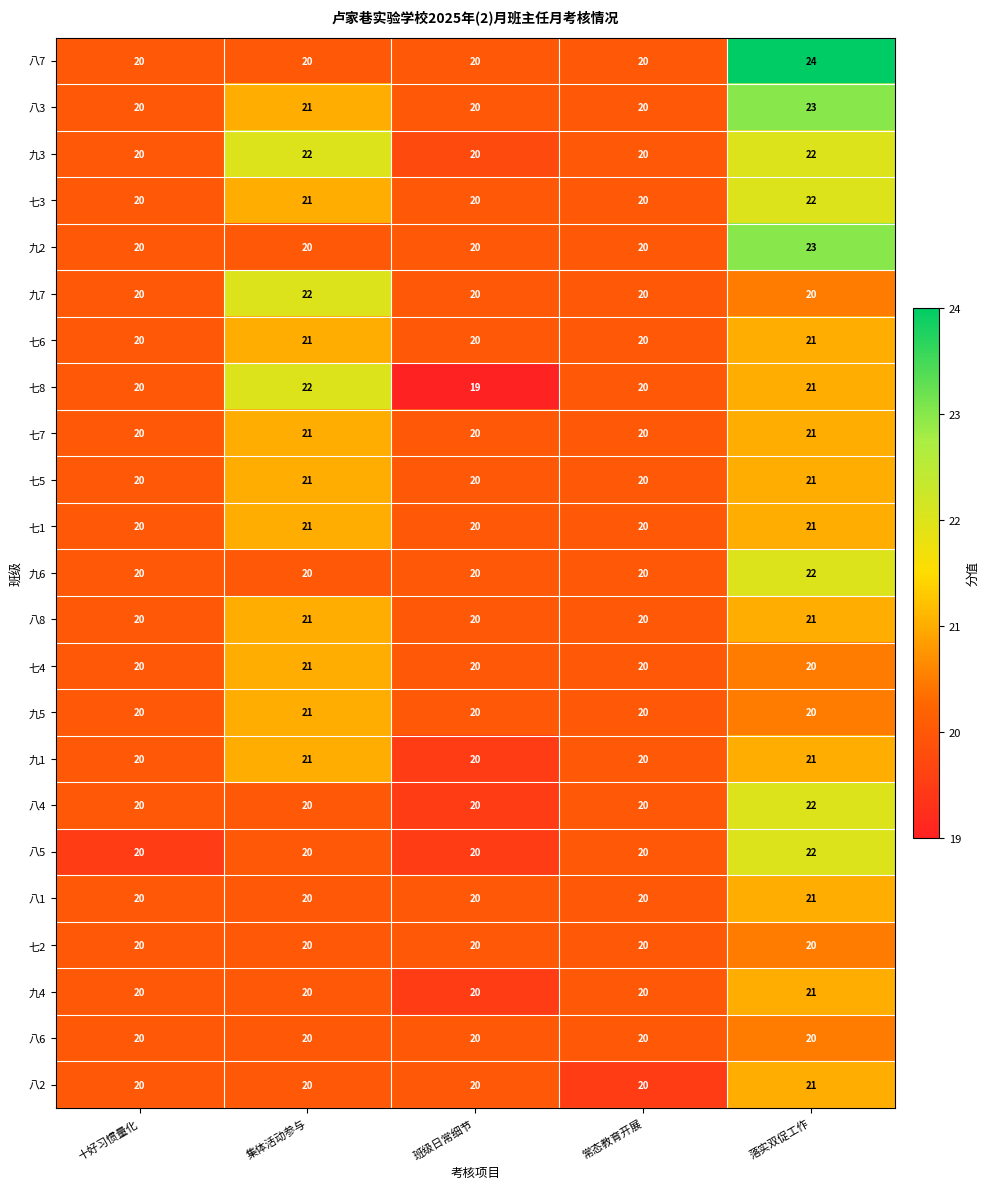

Is it true that 八8 equals 21 at 集体活动参与?

True